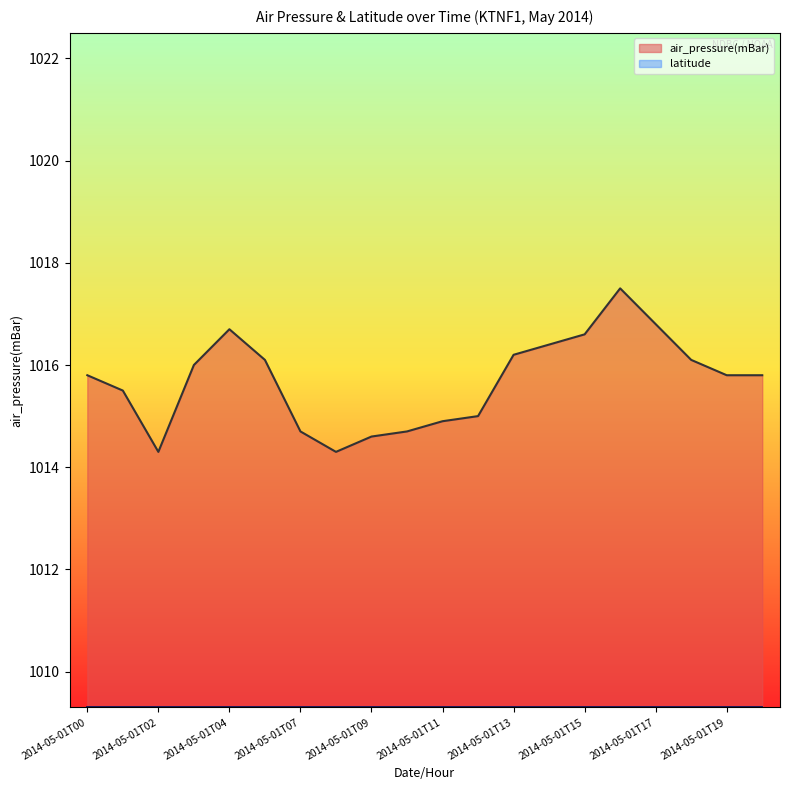

What is the sum of all values?

20313.8